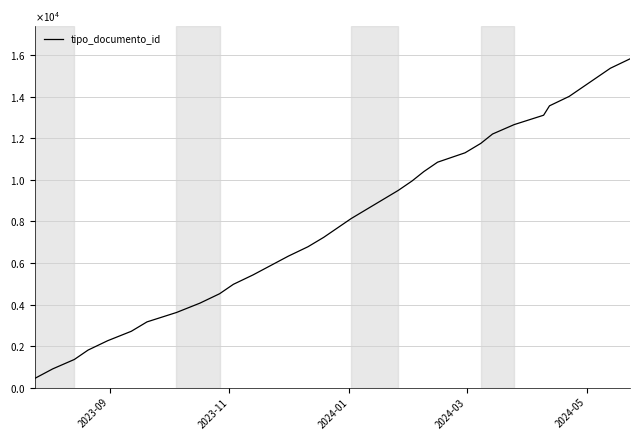

Is this an area chart (filled region under the line)?

No